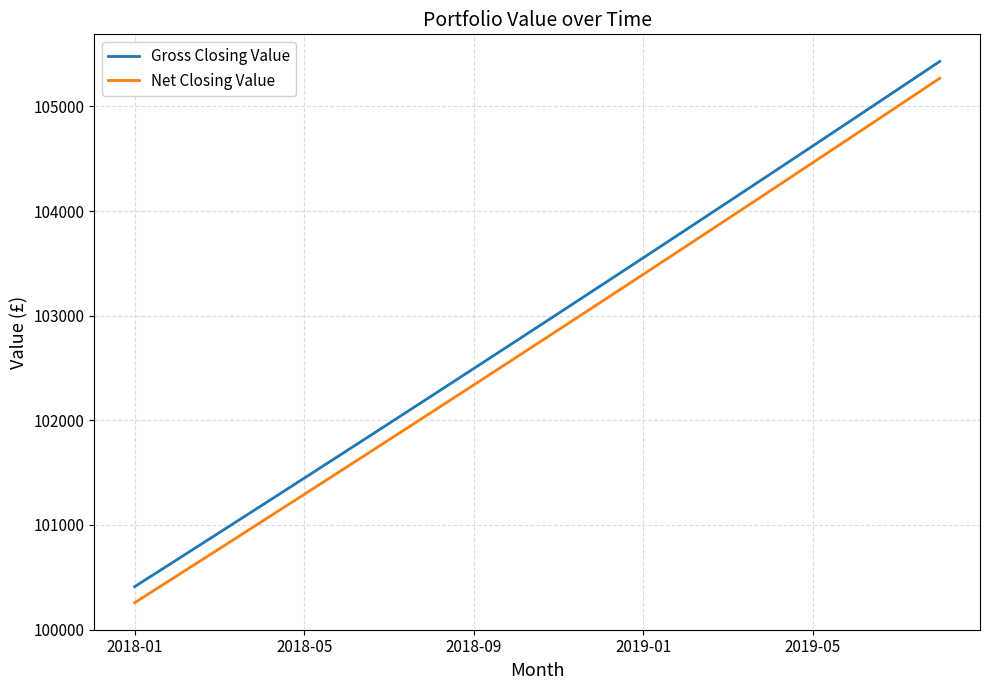

What is the minimum value shown in the chart?

100257.1